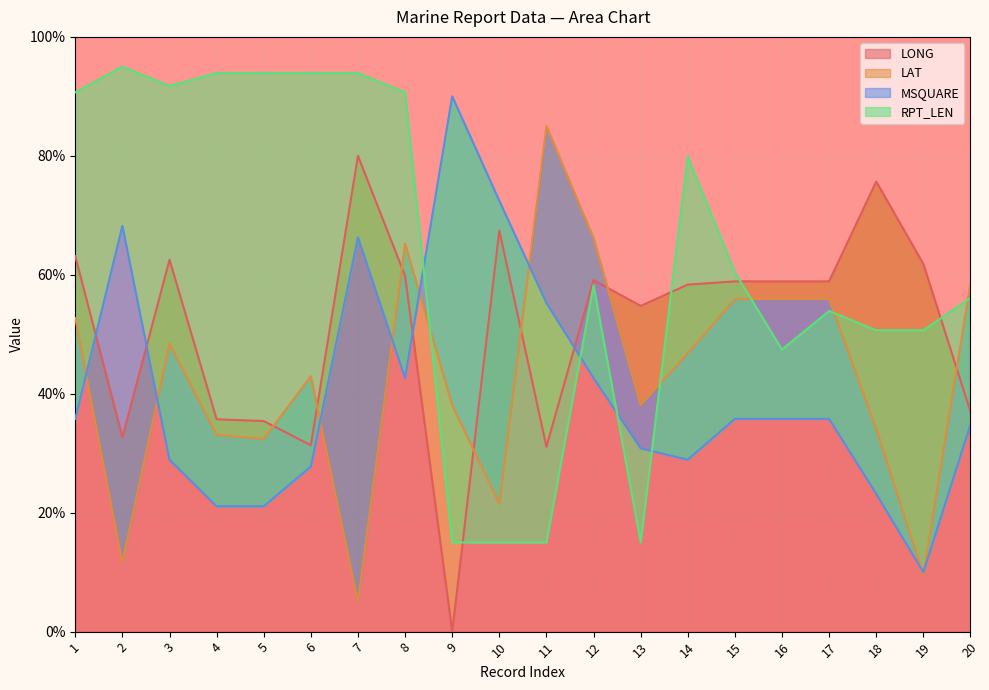

How many lines are shown in the chart?

4